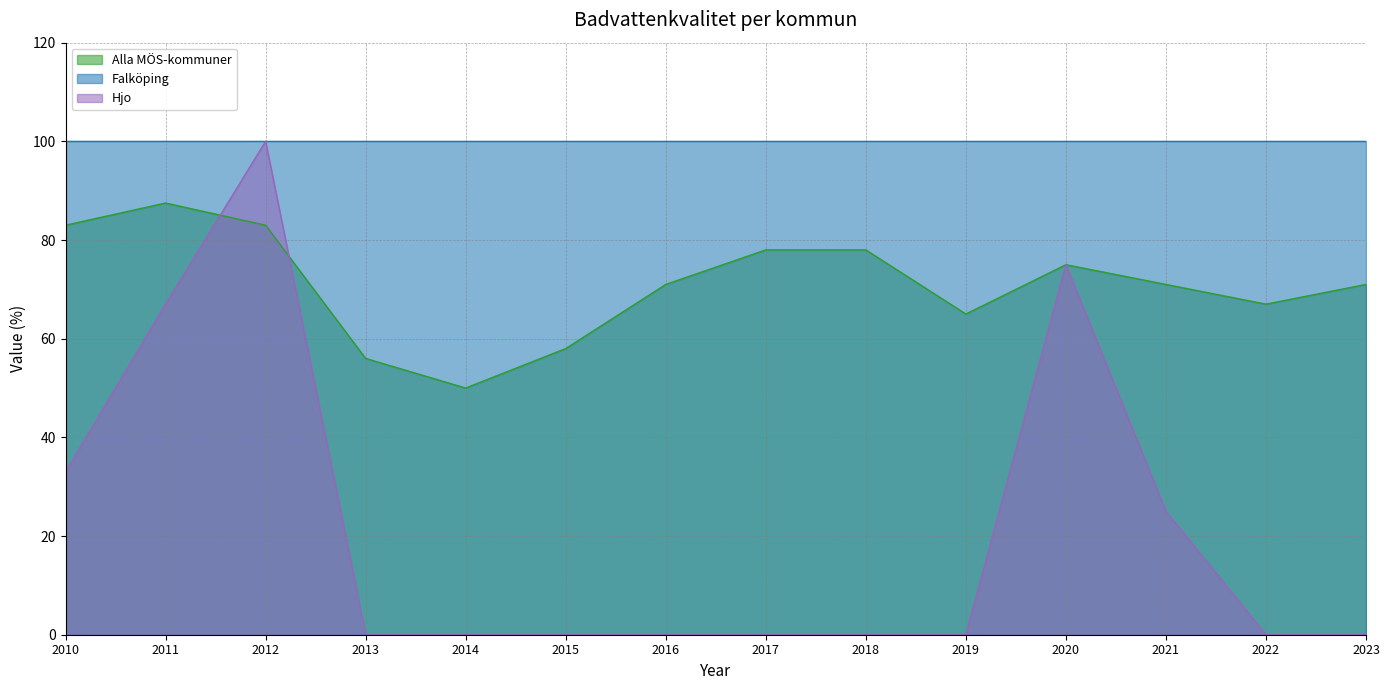

Is it true that Hjo equals 30.7 at 2018?

False